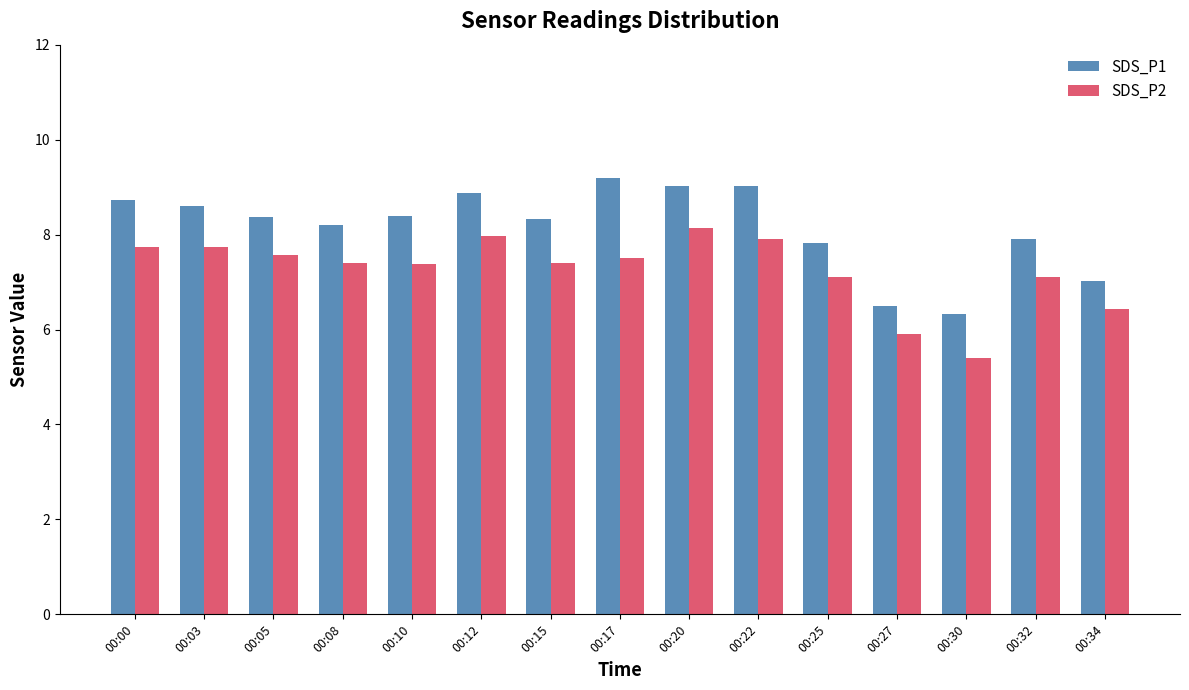

How many values in the SDS_P2 series are below 7?

3